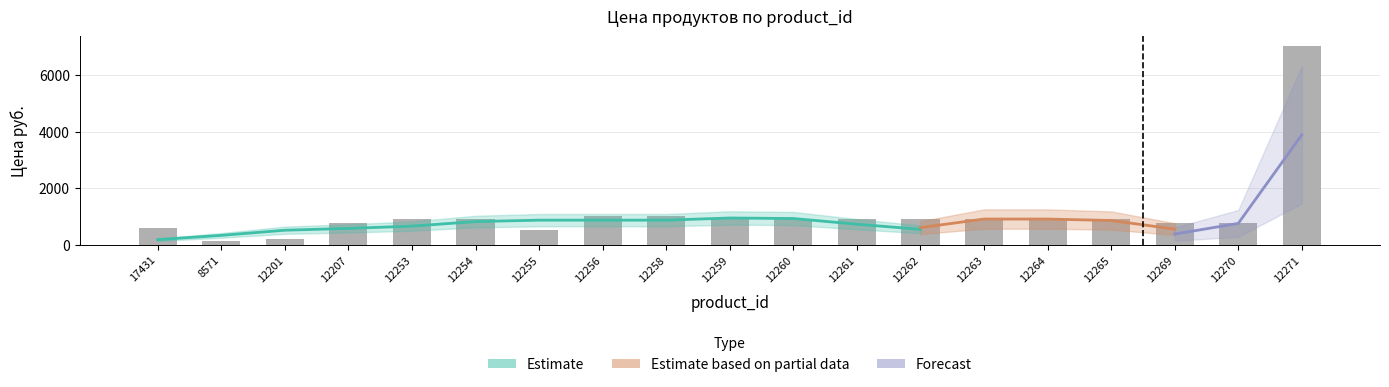

What is the average value?

1102.8